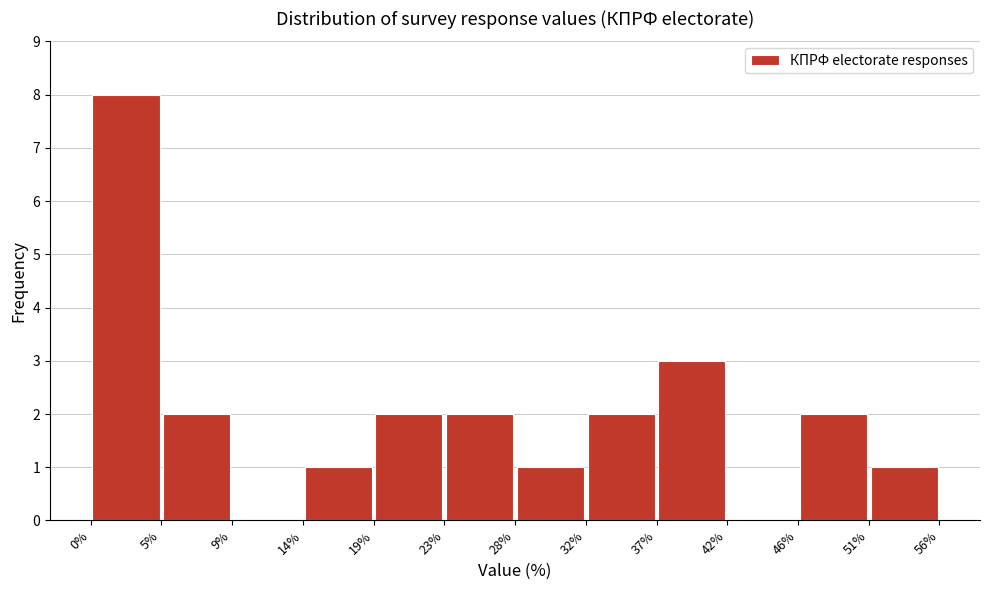

Reading left to right, transcribe this chart: for each bar, give the range it covers on the x-axis and its height. The values are not printed on the chart, so give them approximately, as read against the axis.

0% to 5%: 8
5% to 9%: 2
9% to 14%: 0
14% to 19%: 1
19% to 23%: 2
23% to 28%: 2
28% to 32%: 1
32% to 37%: 2
37% to 42%: 3
42% to 46%: 0
46% to 51%: 2
51% to 56%: 1